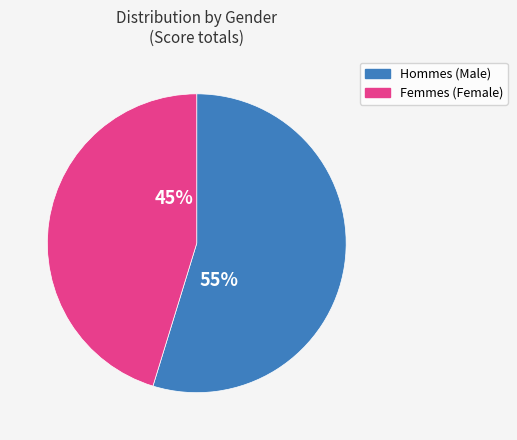

To the nearest percent, what is the average slice percentage?

50%